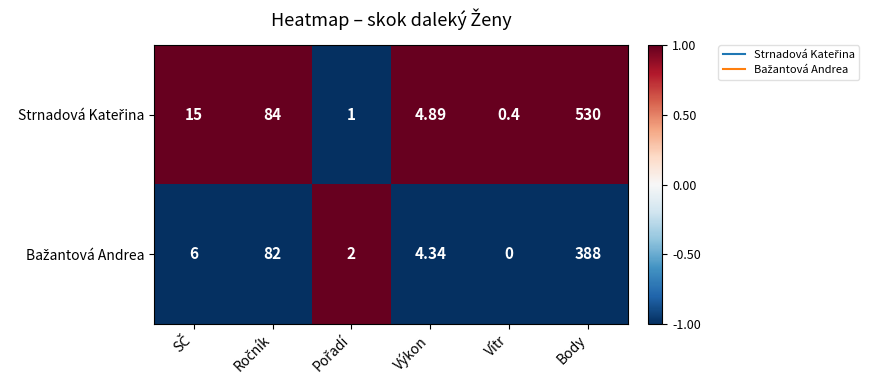

At which category is the sum across all series the highest?

Body